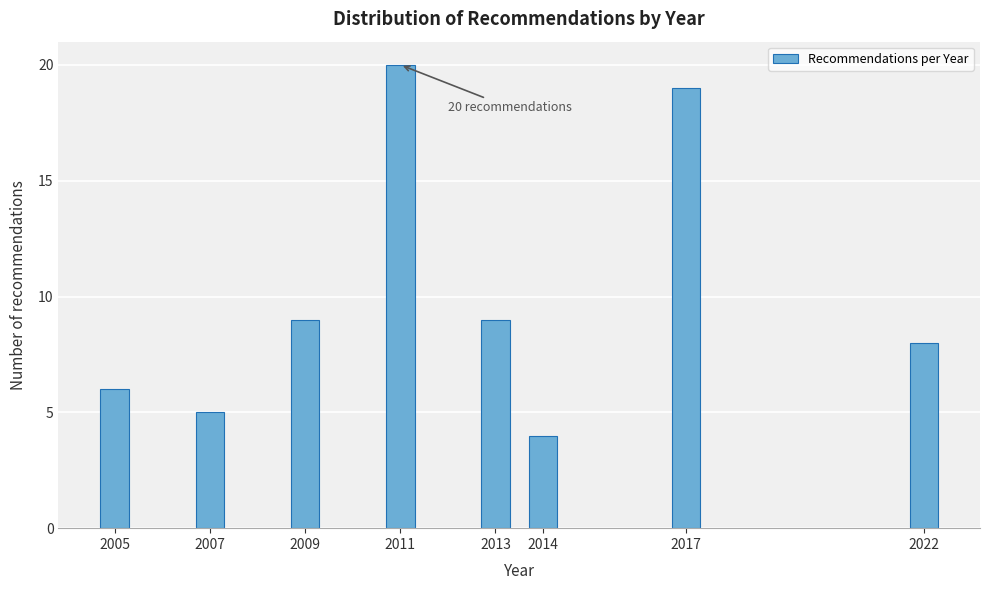

Reading left to right, what are all the values shown in this chart?

2005=6	2007=5	2009=9	2011=20	2013=9	2014=4	2017=19	2022=8